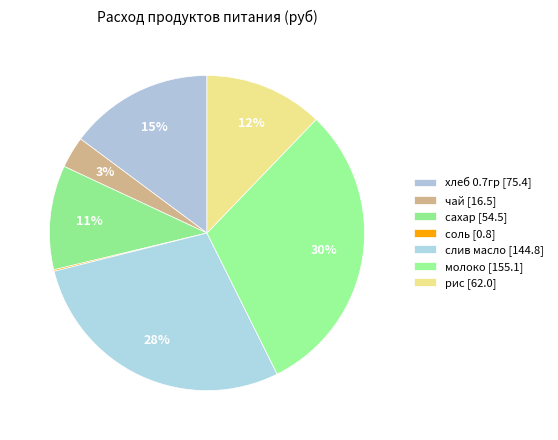

Does соль represent more than half of the total?

No